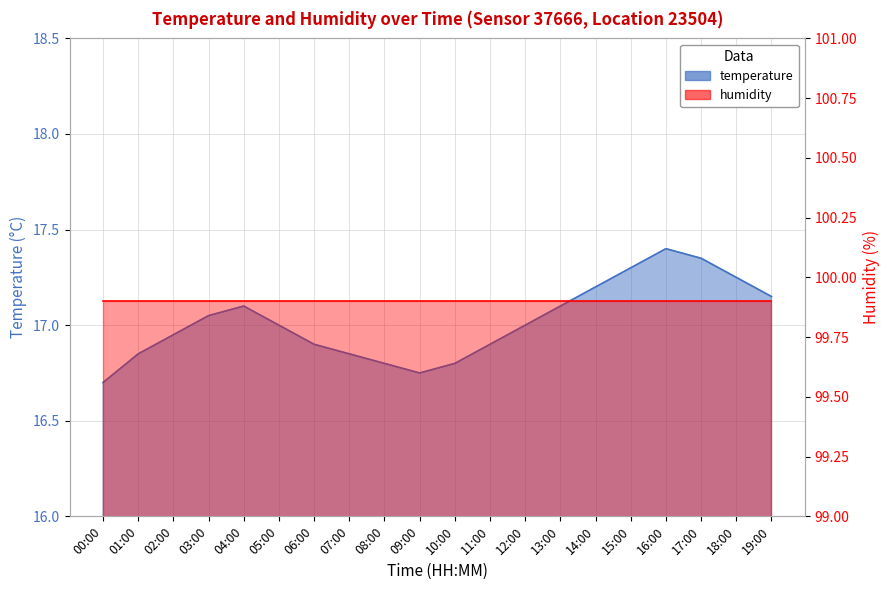

Approximately how many times larger is the value at 14:00 compared to 12:00?

1.0